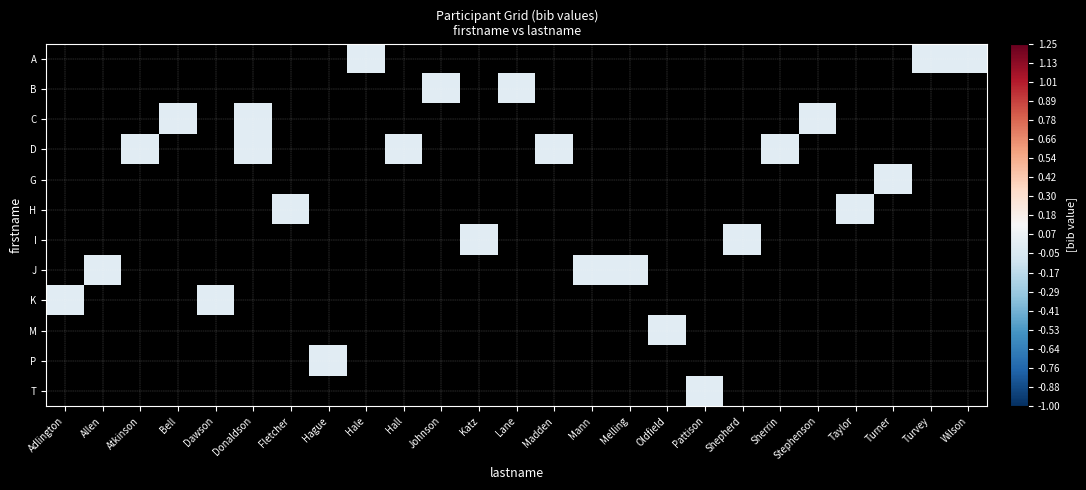

List the series in order of their peak value, lowest first.

A, B, C, D, G, H, I, J, K, M, P, T